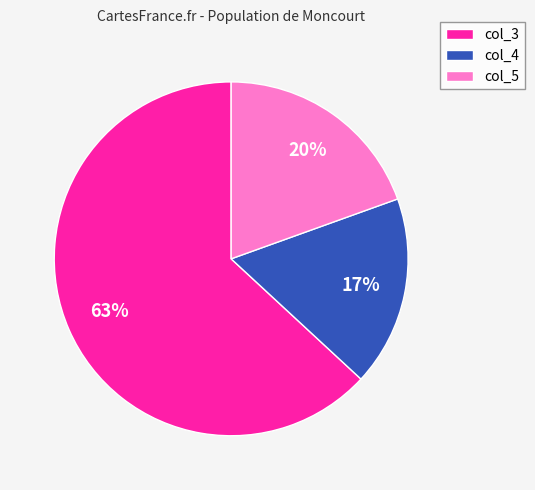

The col_4 slice represents 17% of the pie. True or false?

True